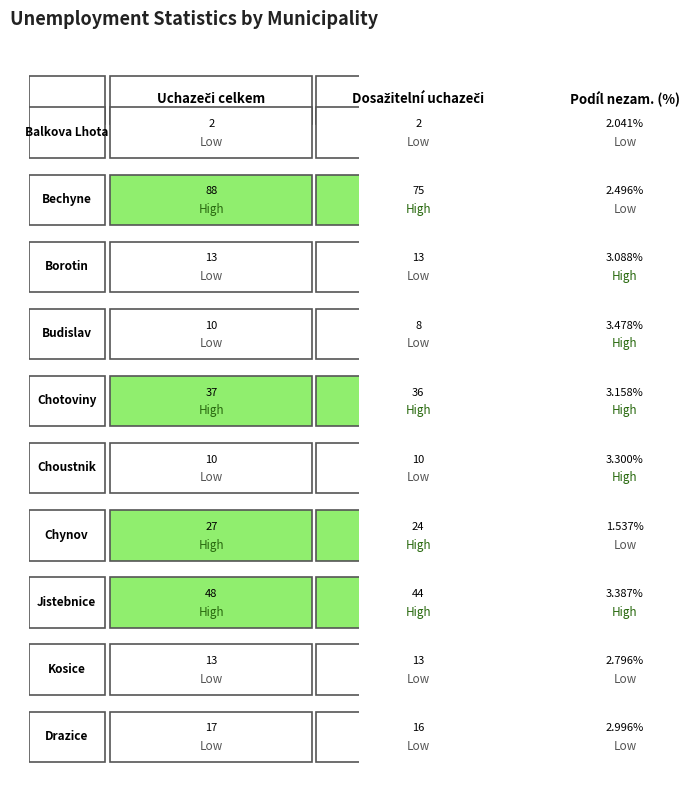

What is the difference between the Choustnik values at 2 and 0?

6.7